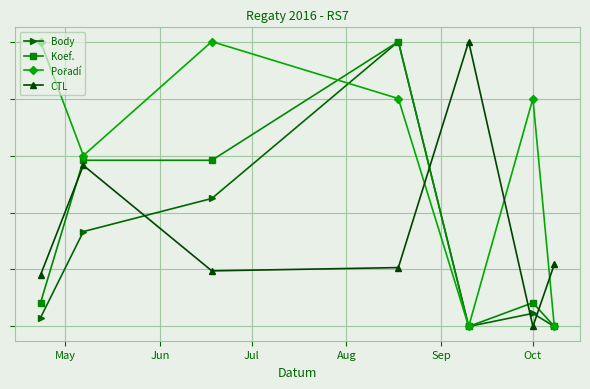

Does the chart have visible grid lines?

Yes